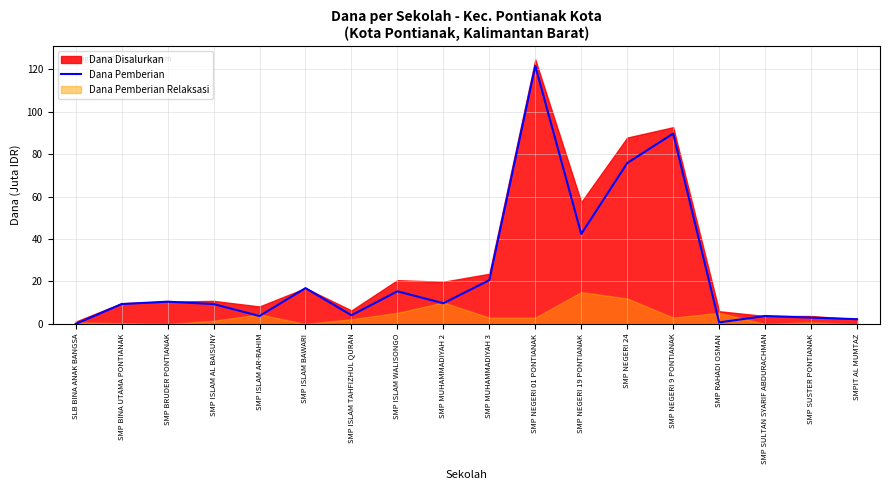

How many points are higher than both their immediate neighbors (excluding endpoints)?

6